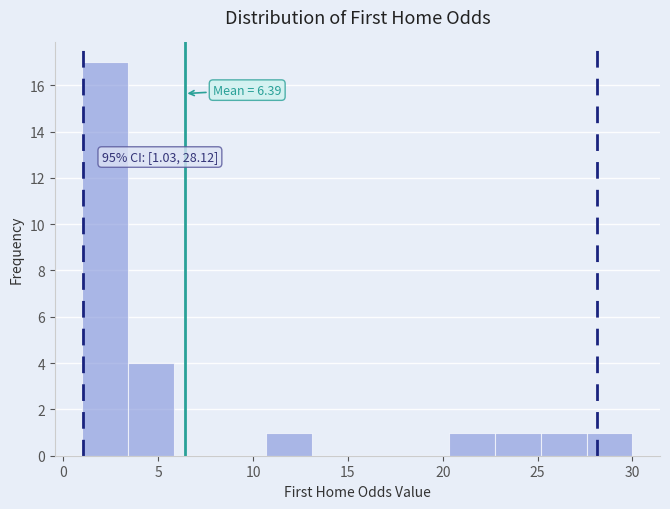

Over which range of the x-axis is the bar tallest?

1.0 to 3.5